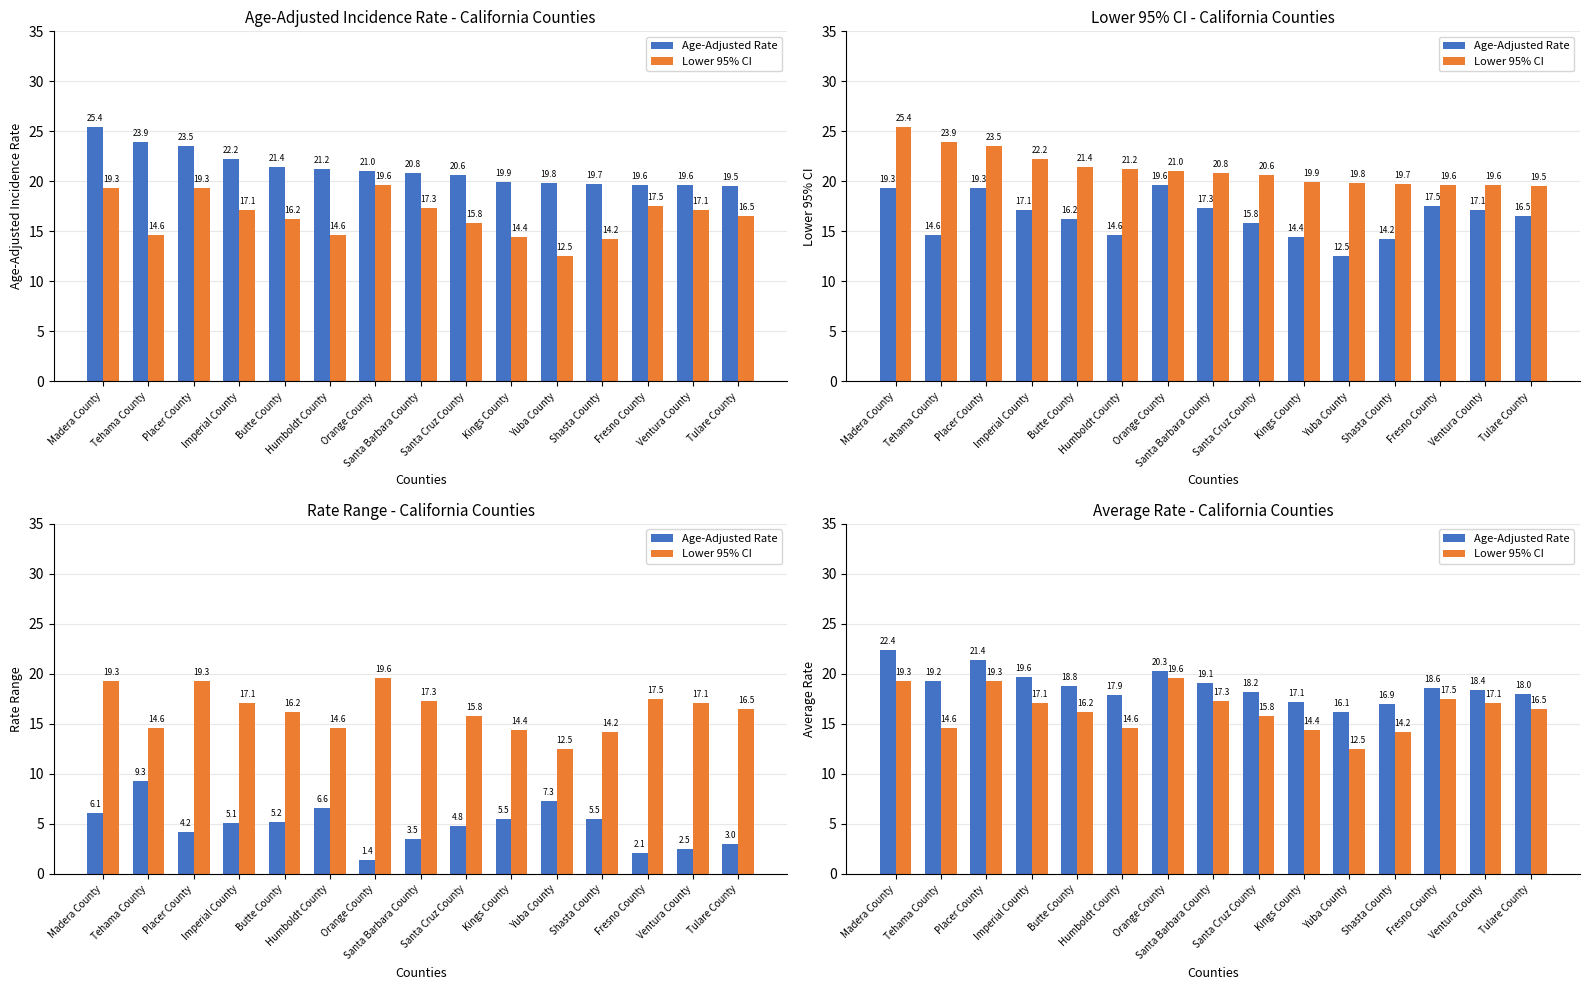

Which label corresponds to the largest value in the chart?

Madera County